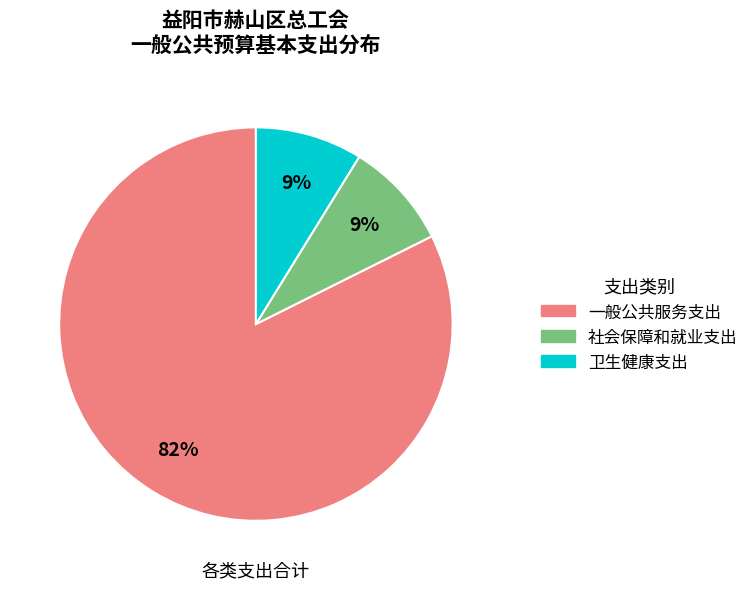

To the nearest percent, what is the average slice percentage?

33%